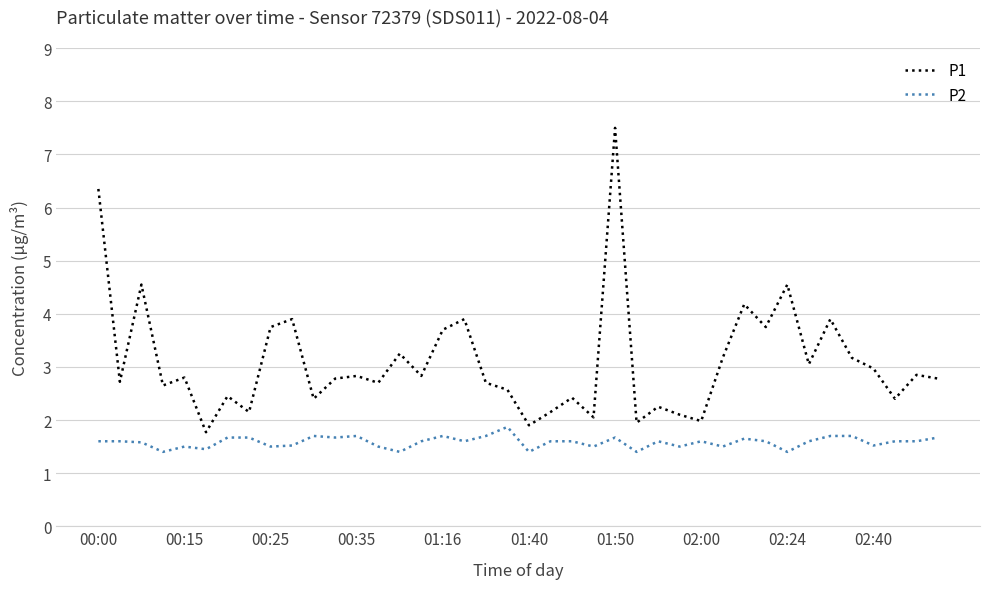

List the series in order of their overall mean, highest first.

P1, P2